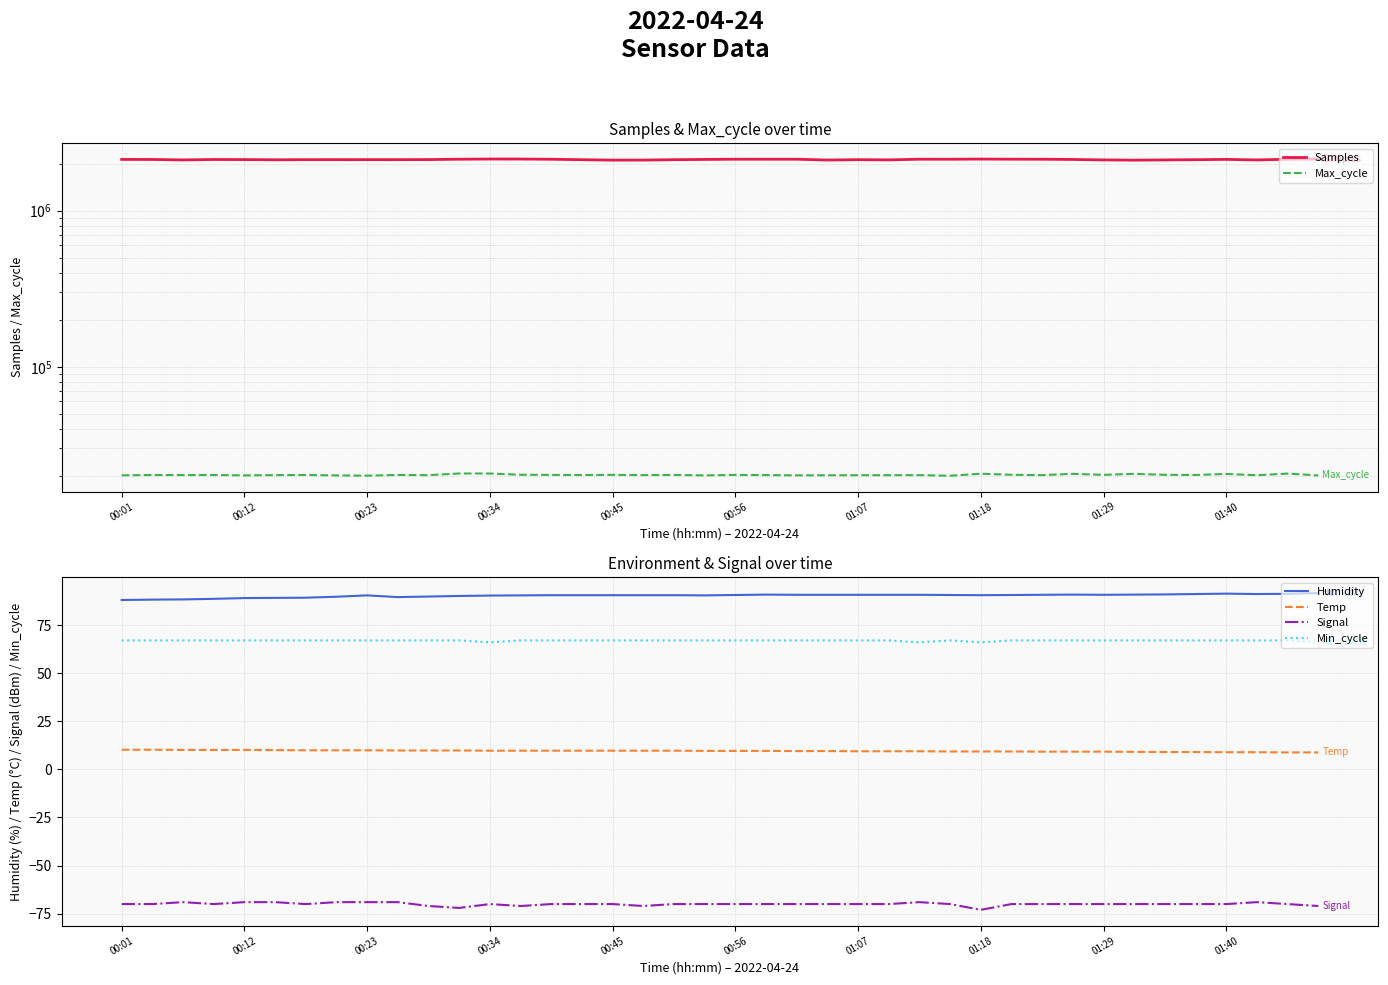

Which series has the widest spread of values?

Samples